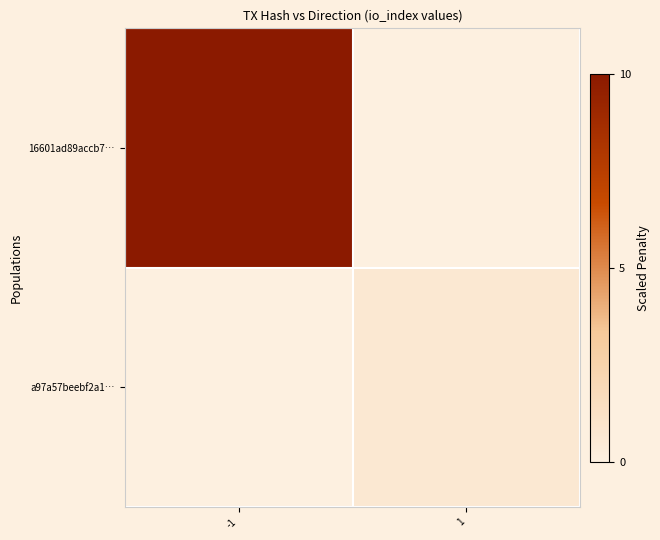

At -1, list the series in order from largest to smallest.

16601ad89accb7…, a97a57beebf2a1…